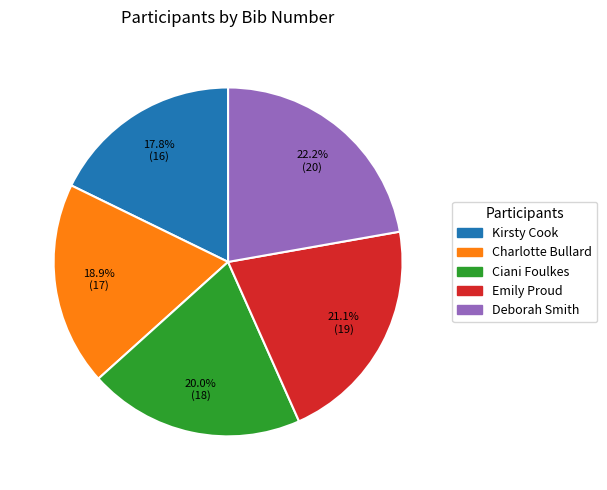

To the nearest percent, what is the difference between the largest and smallest slice percentages?

4%